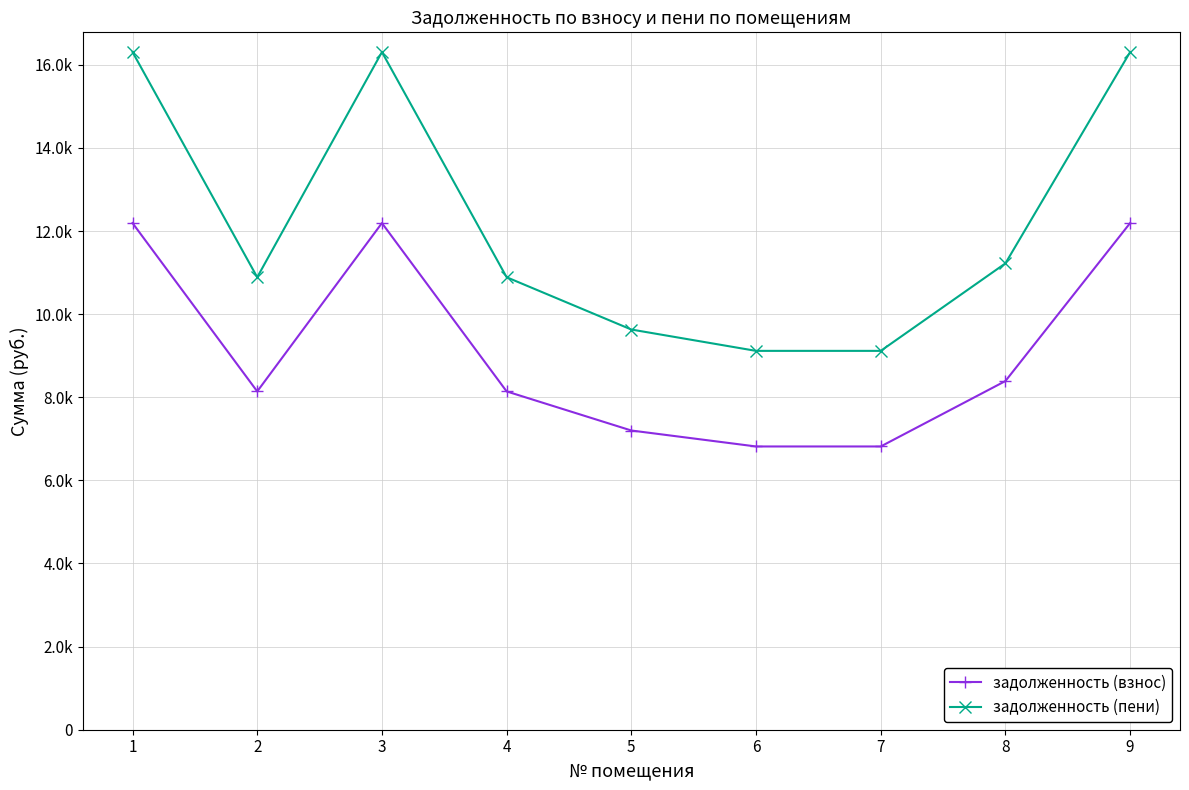

What is the approximate value of задолженность (взнос) at 1?

12192.0